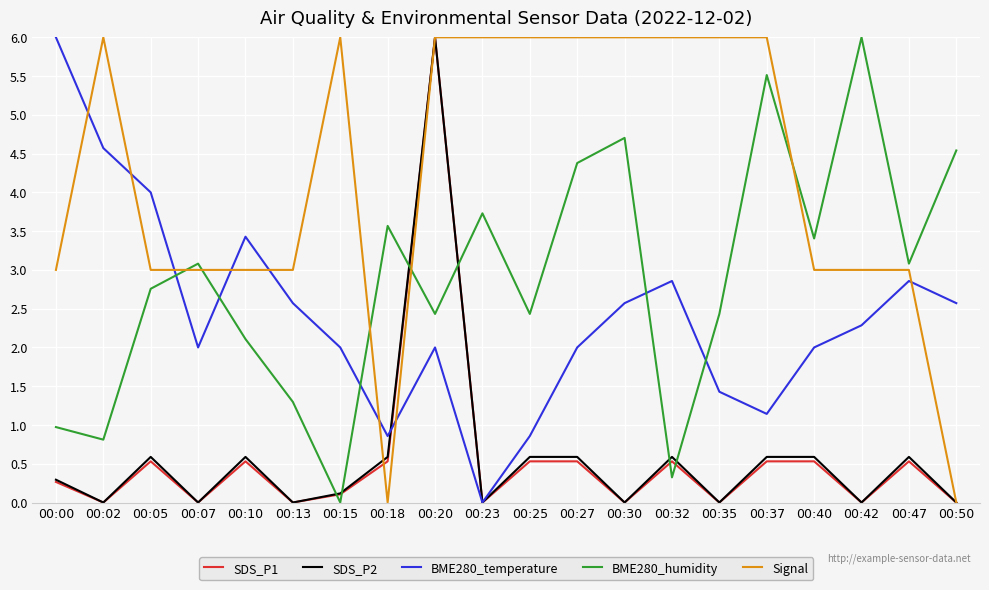

How many values in the Signal series are below 6?

10